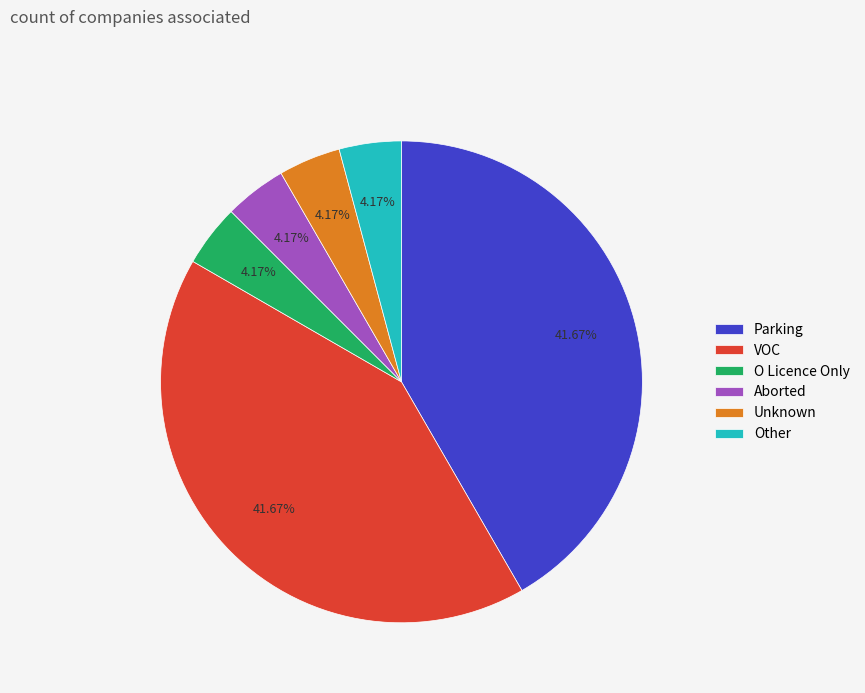

Between Parking and Unknown, which is larger?

Parking